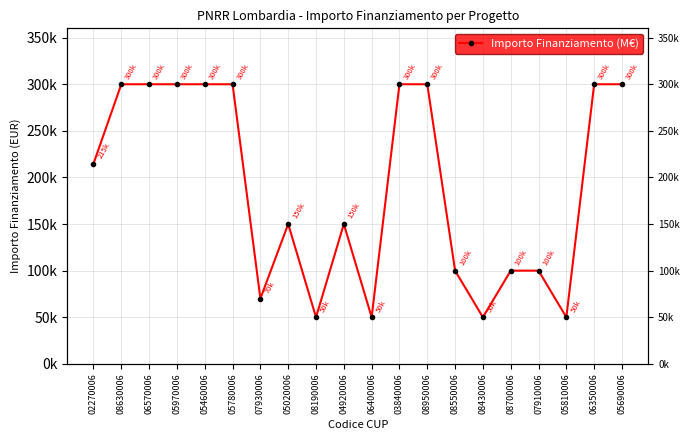

Count the values in the range 100000 to 300000.

15